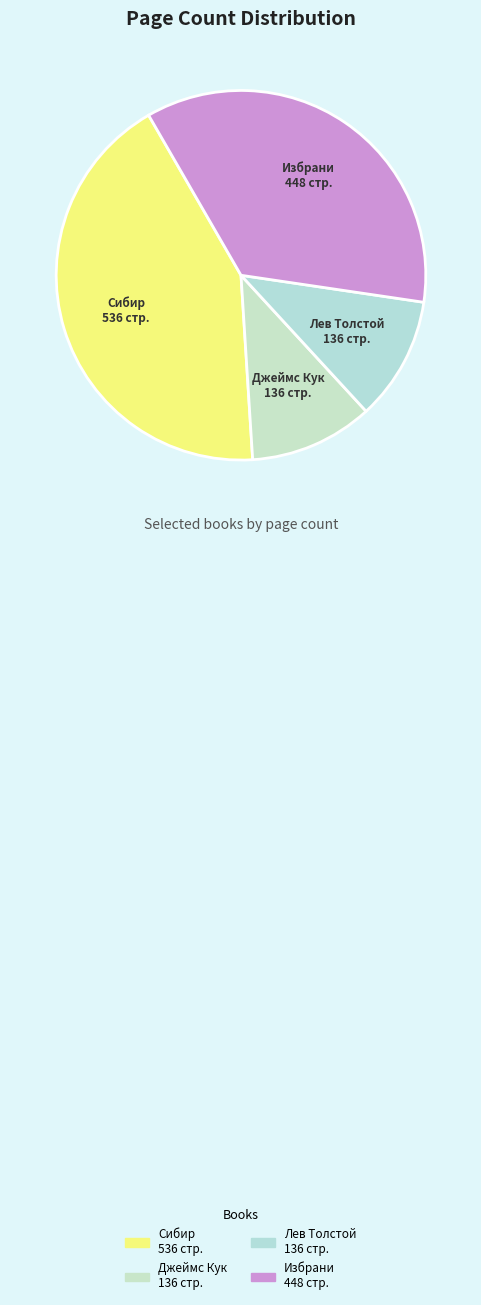

Is there a majority slice in this chart?

No